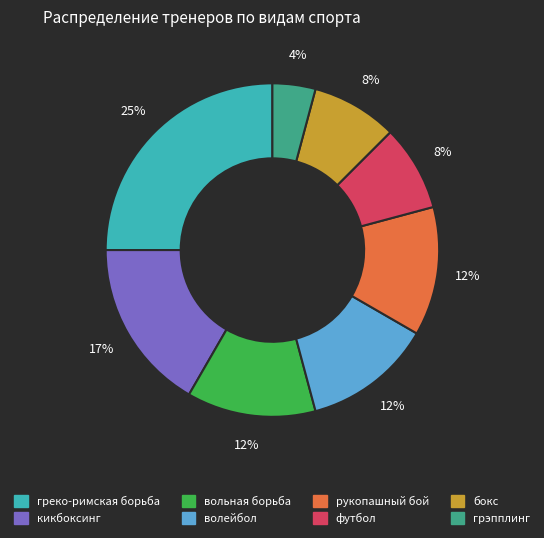

The греко-римская борьба slice represents 25% of the pie. True or false?

True